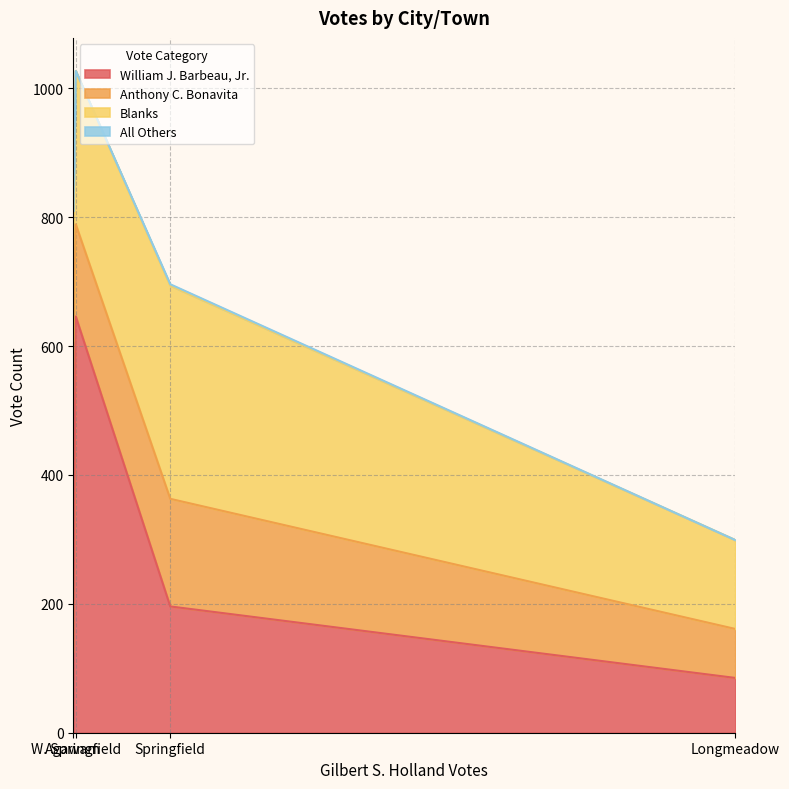

What is the difference between the second highest and minimum values in the Blanks series?

100